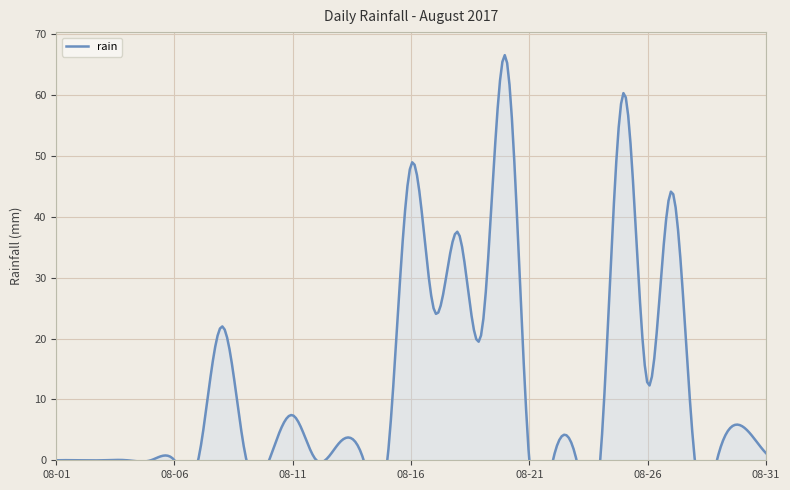

What is the maximum value shown in the chart?

66.4